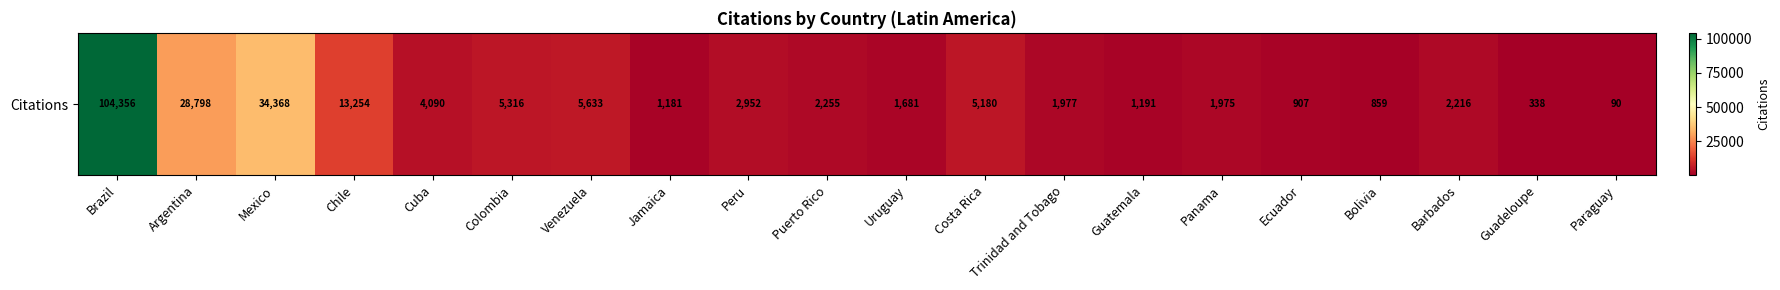

The value at Argentina is 28798. True or false?

True